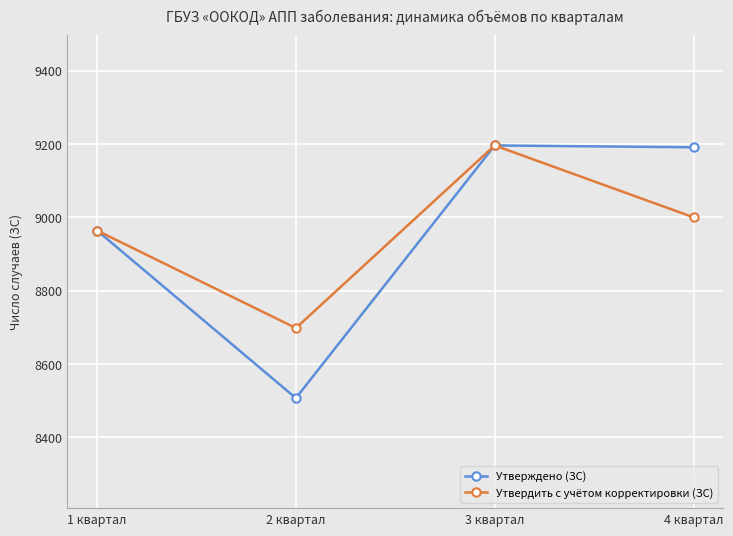

At which label does Утверждено (ЗС) first exceed 9191?

3 квартал